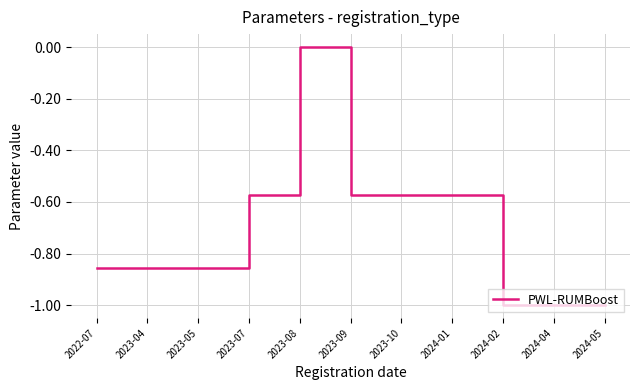

Which has a higher value, 2023-07 or 2023-08?

2023-08